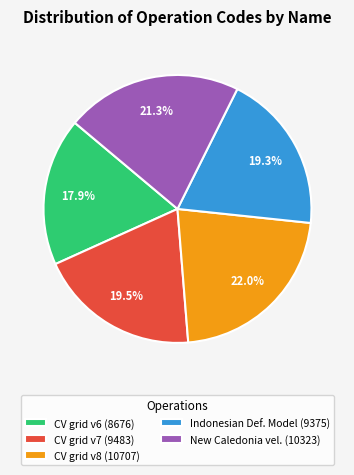

What is the largest slice in the pie chart?

CV grid v8 (10707)